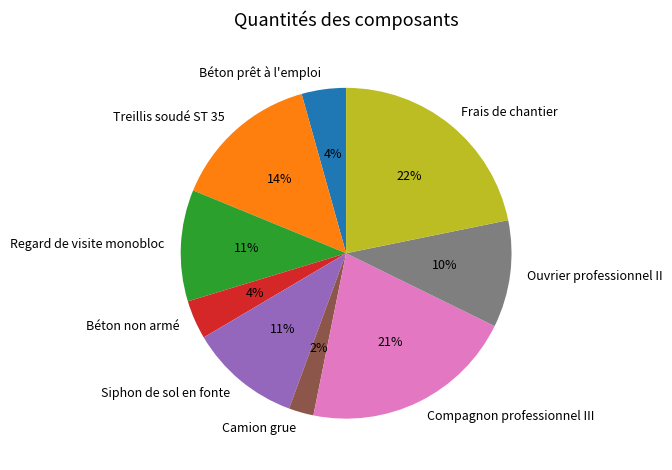

Does Frais de chantier represent more than half of the total?

No